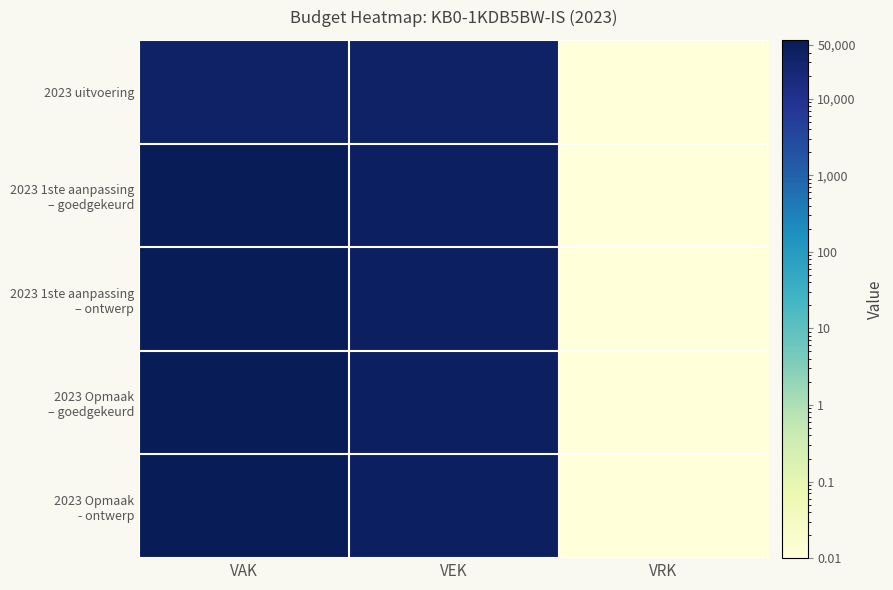

At how many categories does at least one series exceed 5275?

2